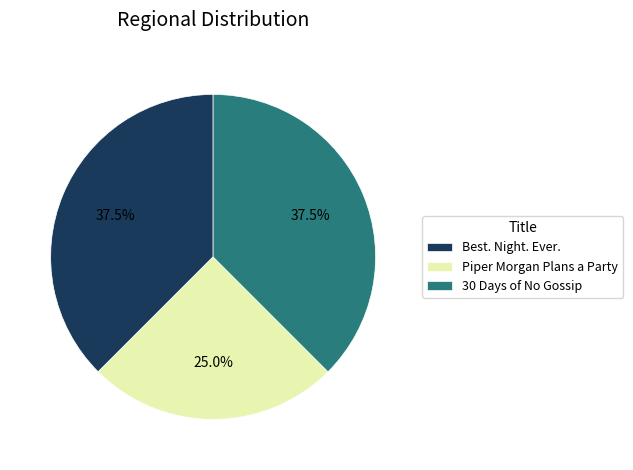

Approximately how many times larger is the value at Piper Morgan Plans a Party compared to Best. Night. Ever.?

0.7